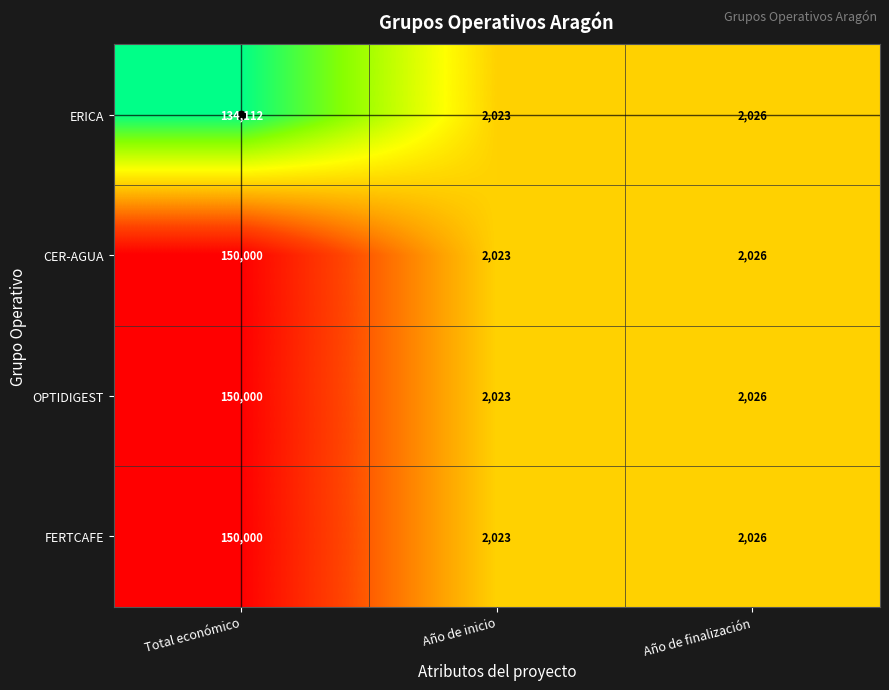

What is the difference between the maximum and minimum values in the CER-AGUA series?

147977